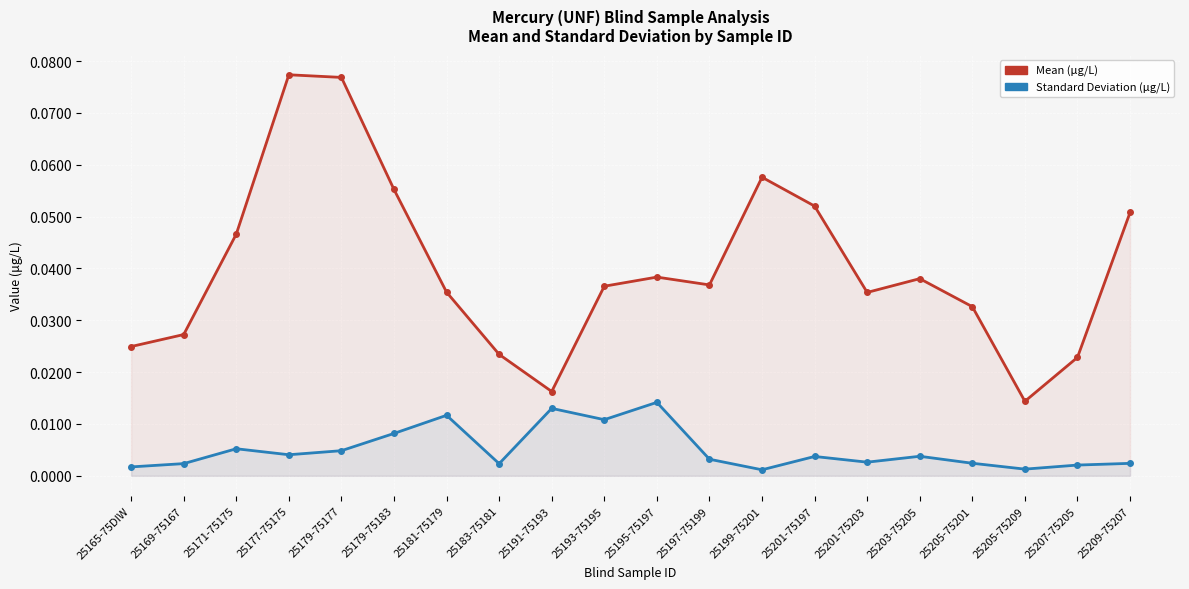

Which series has the largest total across all categories?

Mean